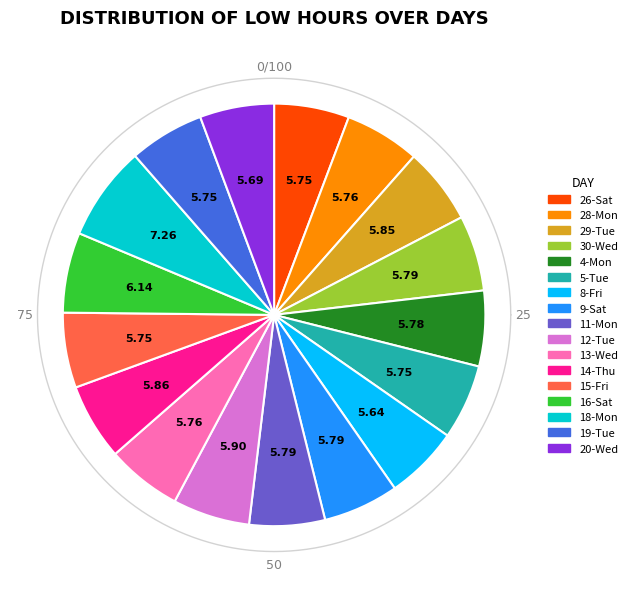

To the nearest percent, what is the average slice percentage?

6%